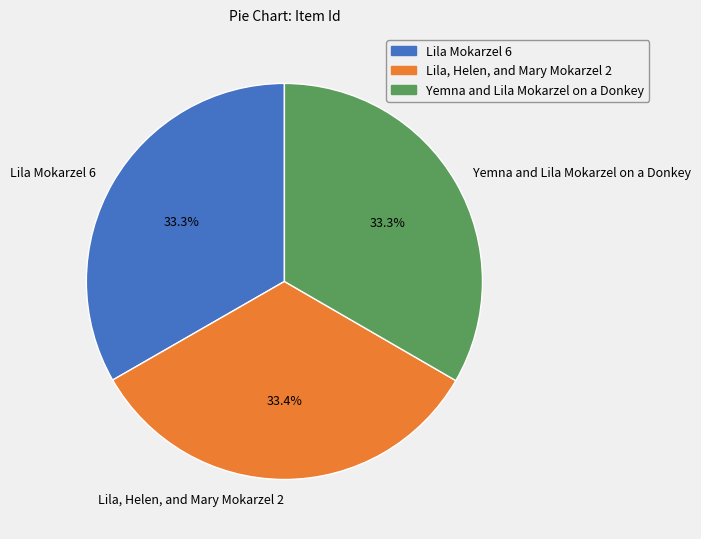

Is Lila, Helen, and Mary Mokarzel 2 the majority of the pie?

No